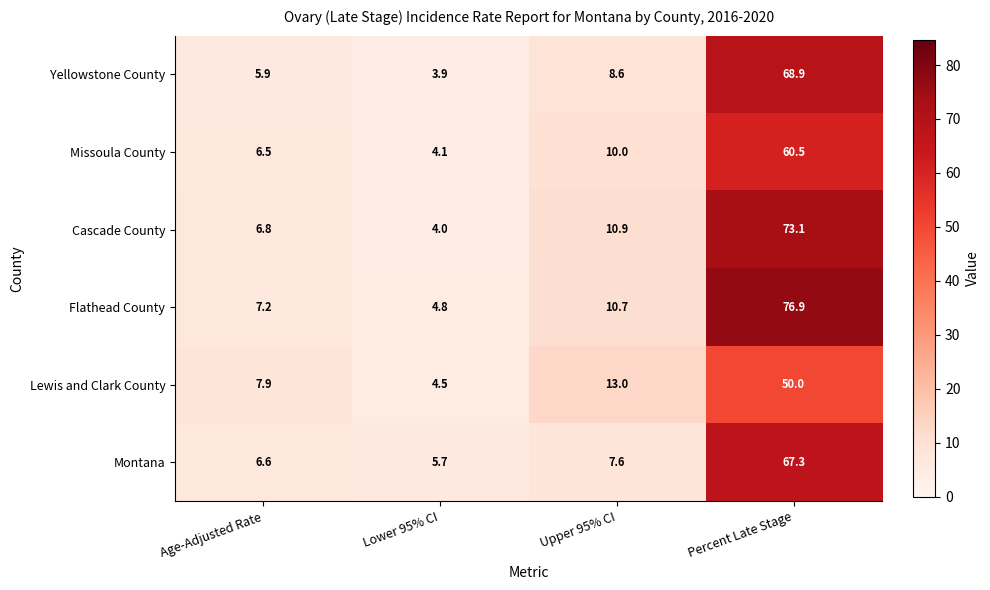

Reading left to right, extract all data points from this chart.

Yellowstone County: 5.9	3.9	8.6	68.9
Missoula County: 6.5	4.1	10.0	60.5
Cascade County: 6.8	4.0	10.9	73.1
Flathead County: 7.2	4.8	10.7	76.9
Lewis and Clark County: 7.9	4.5	13.0	50.0
Montana: 6.6	5.7	7.6	67.3